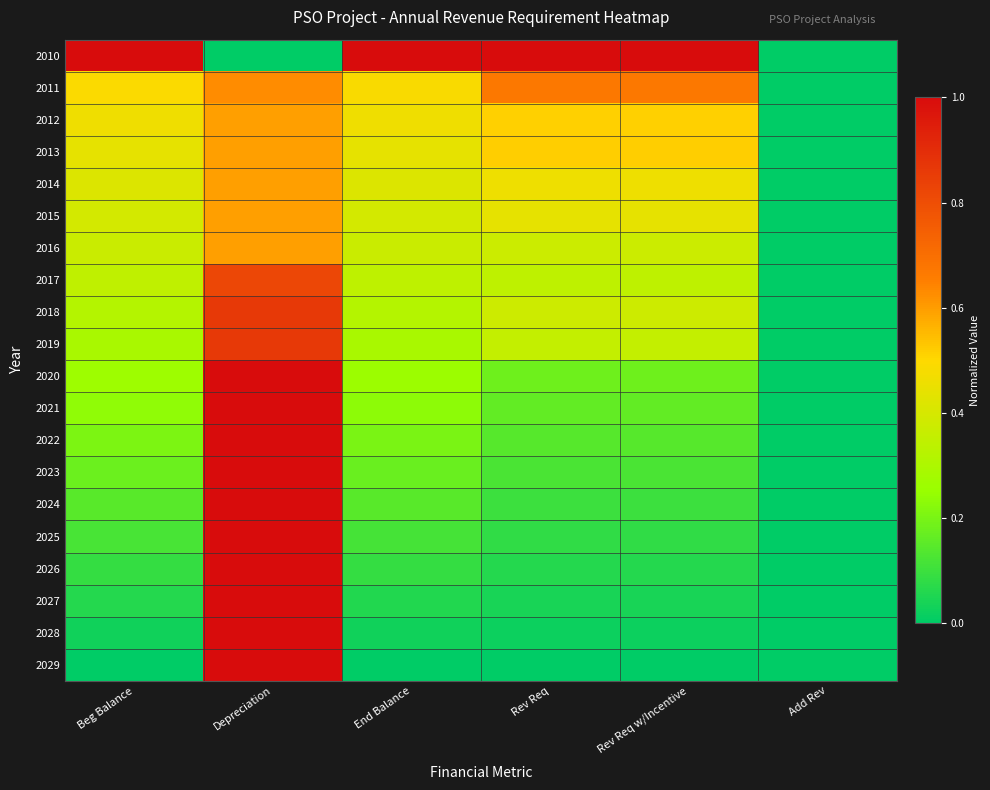

List the series in order of their peak value, highest first.

2010, 2020, 2021, 2022, 2023, 2024, 2025, 2026, 2027, 2028, 2029, 2018, 2019, 2017, 2011, 2012, 2013, 2014, 2015, 2016